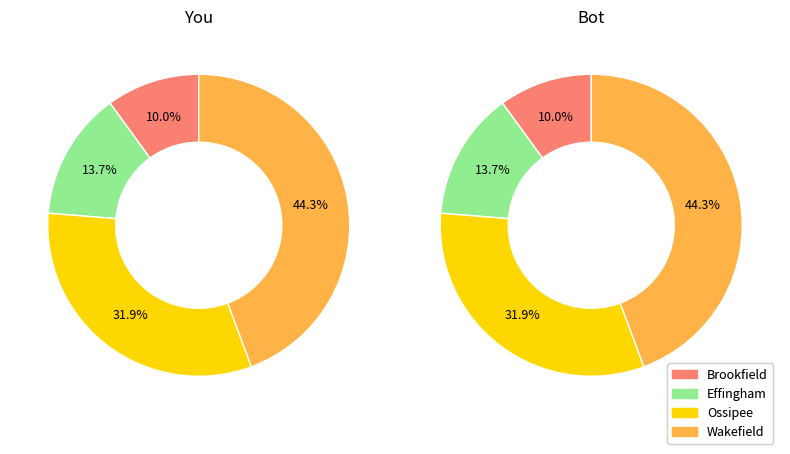

Is Ossipee the majority of the pie?

No